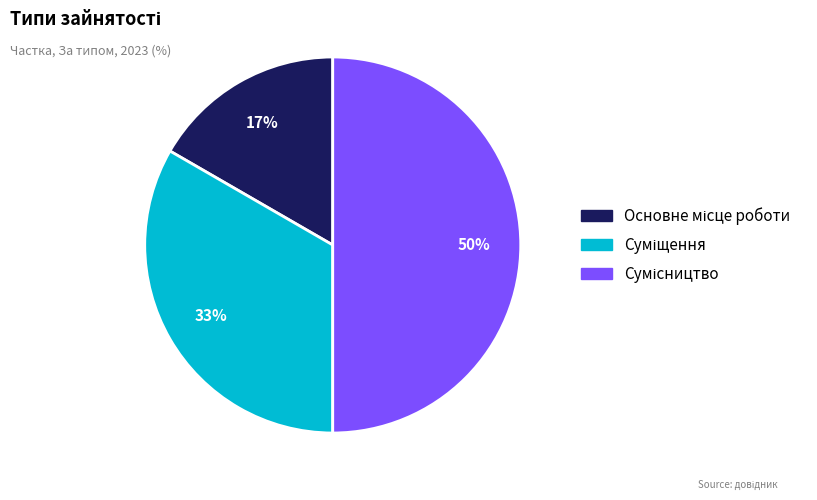

To the nearest percent, what is the difference between the largest and smallest slice percentages?

33%